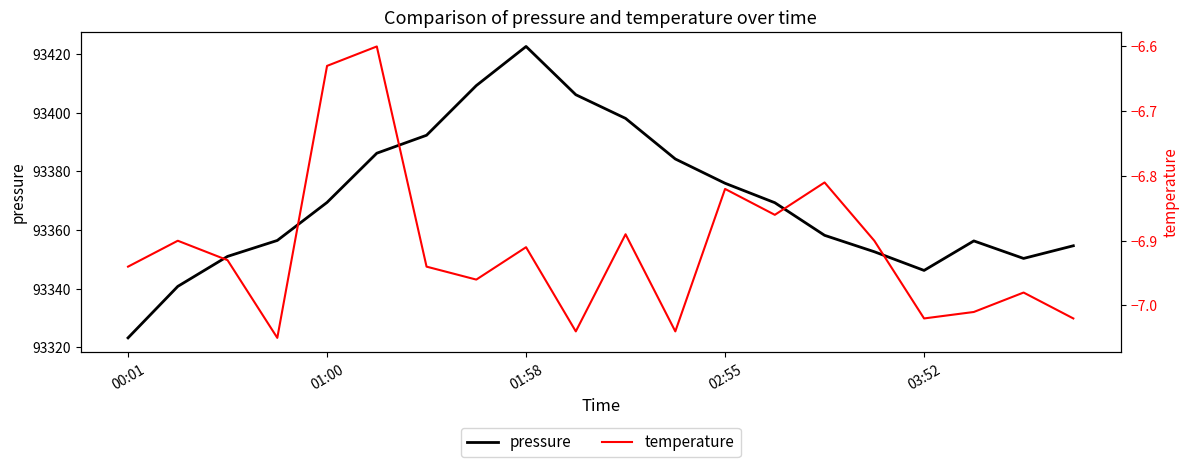

What is the maximum value for pressure?

93422.6